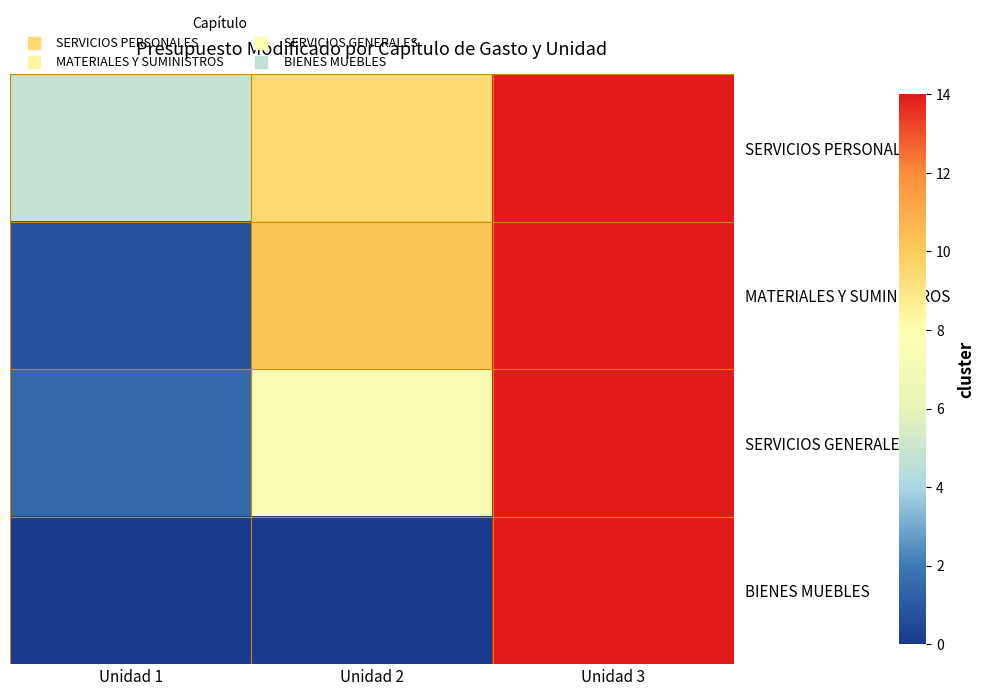

How many data points does each series have?

3